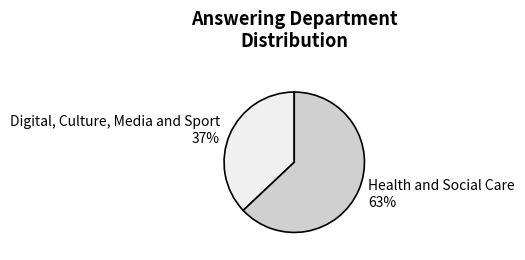

Is it true that Digital, Culture, Media and Sport is 37% of the pie?

True